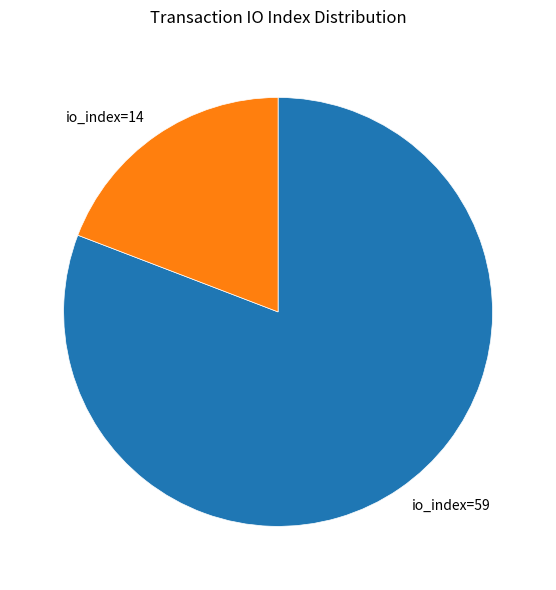

Which category has the biggest portion of the pie?

io_index=59